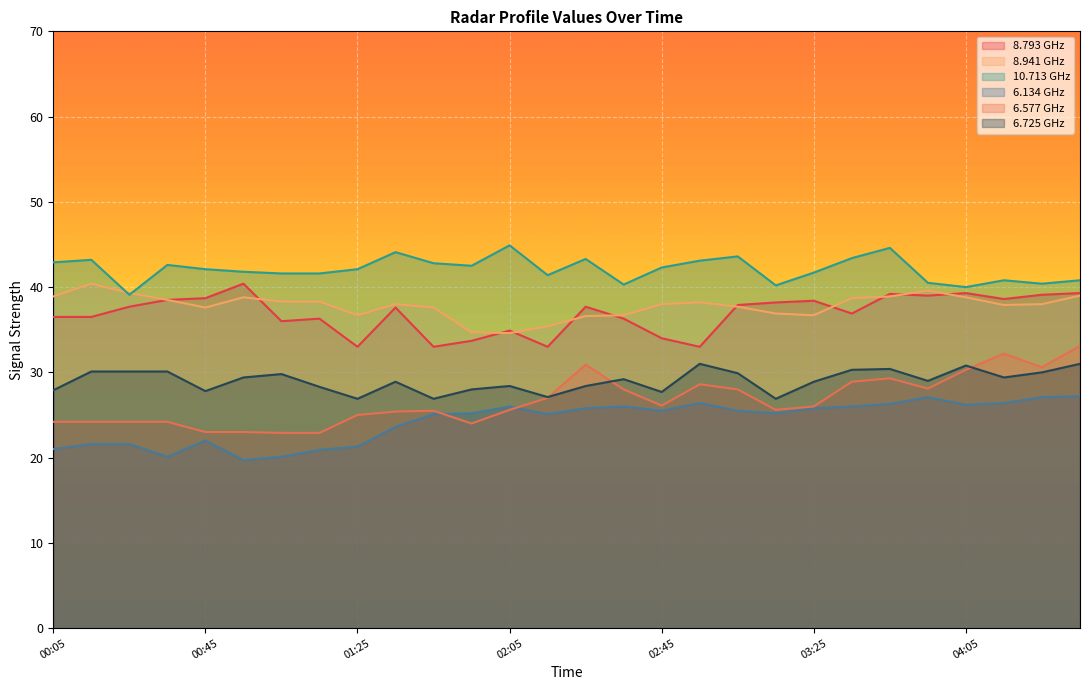

How many lines are shown in the chart?

6